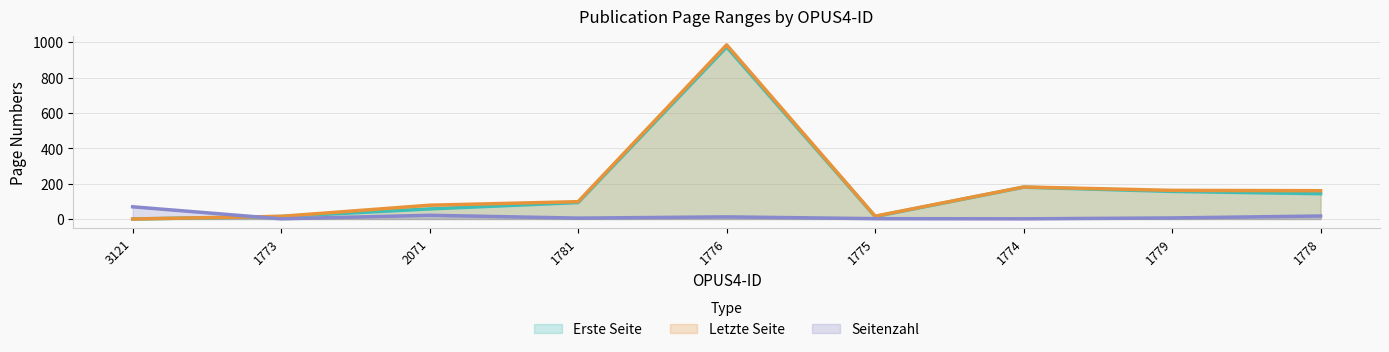

What is the greatest value displayed?

985